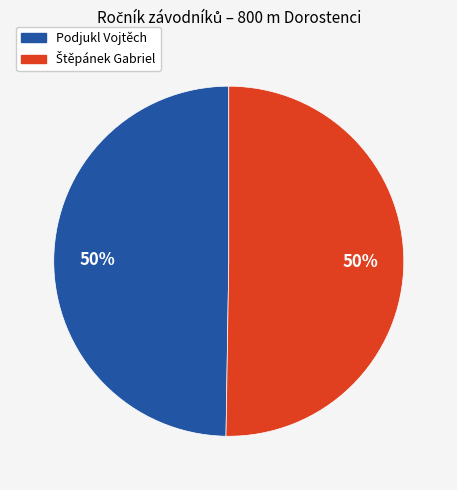

To the nearest percent, what portion does Podjukl Vojtěch represent?

50%